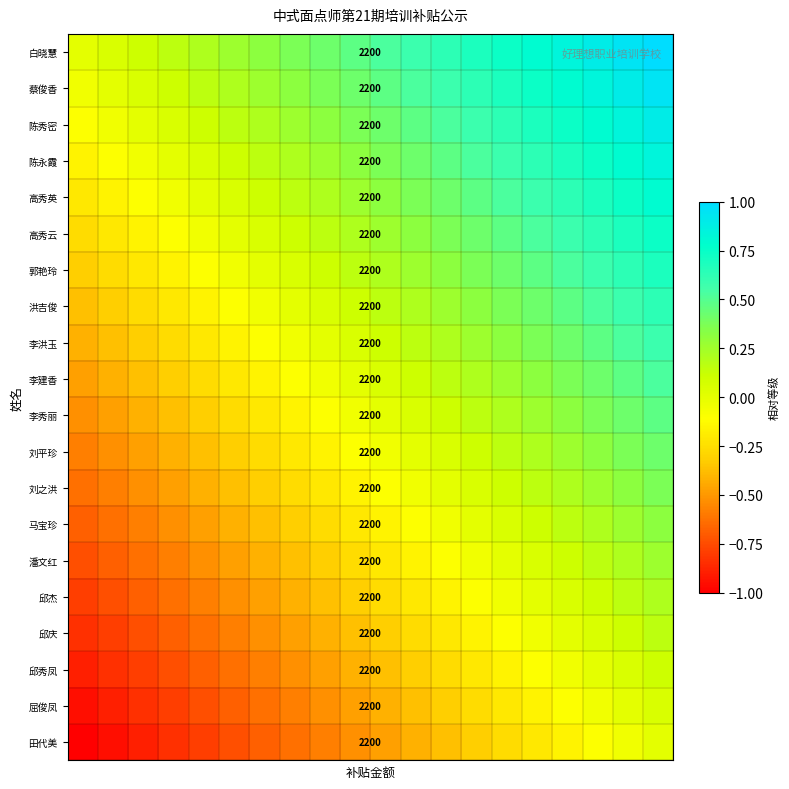

What is the average value of the 陈秀密 series?

0.4